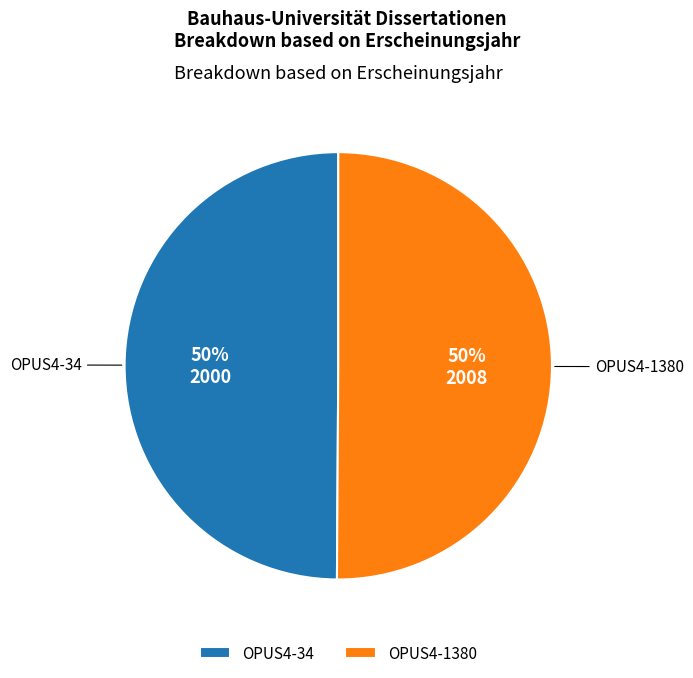

What percentage is the OPUS4-1380 slice, to the nearest percent?

50%